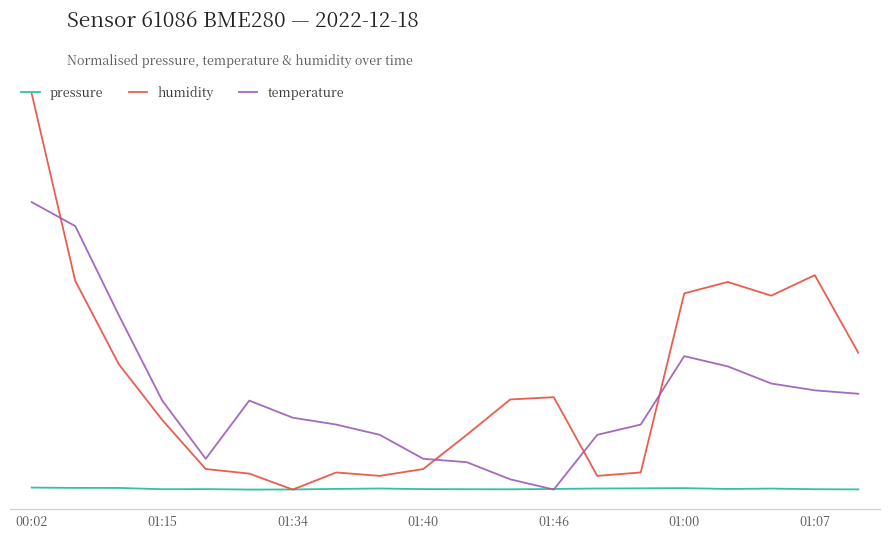

What is the sum of all humidity values?

61.5